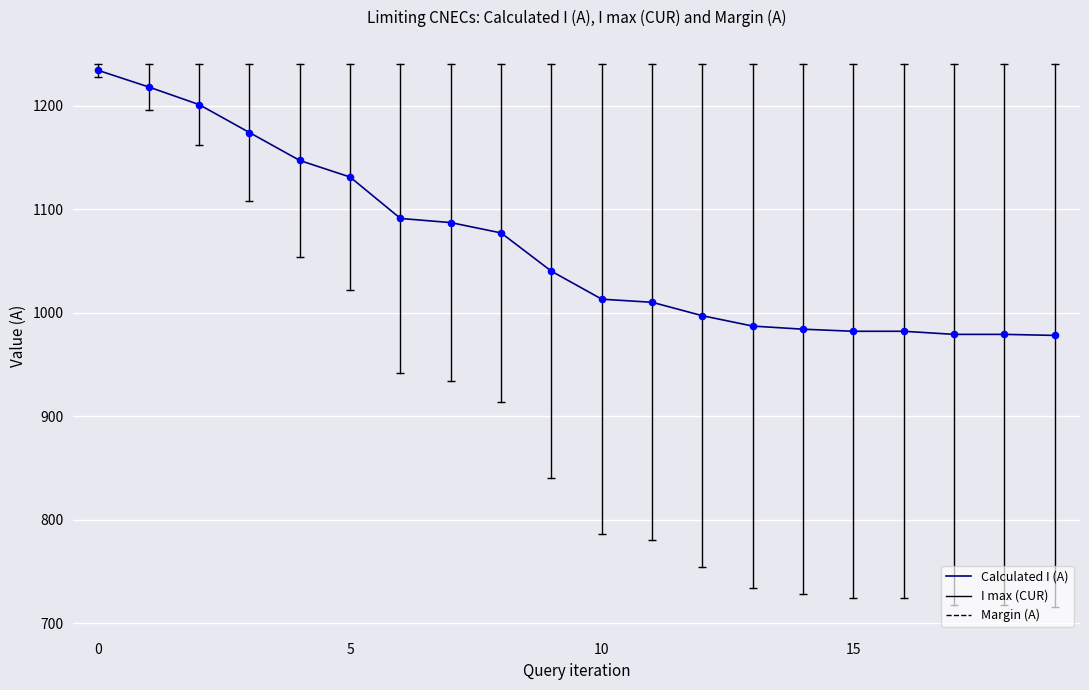

What is the minimum value shown in the chart?

978